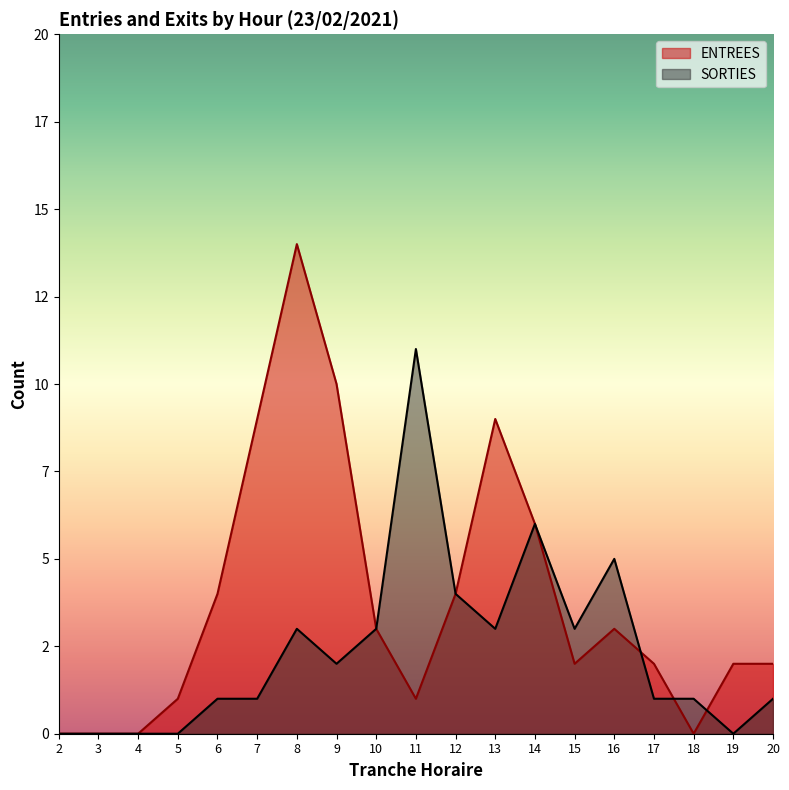

What are all the series names shown in the legend?

ENTREES, SORTIES